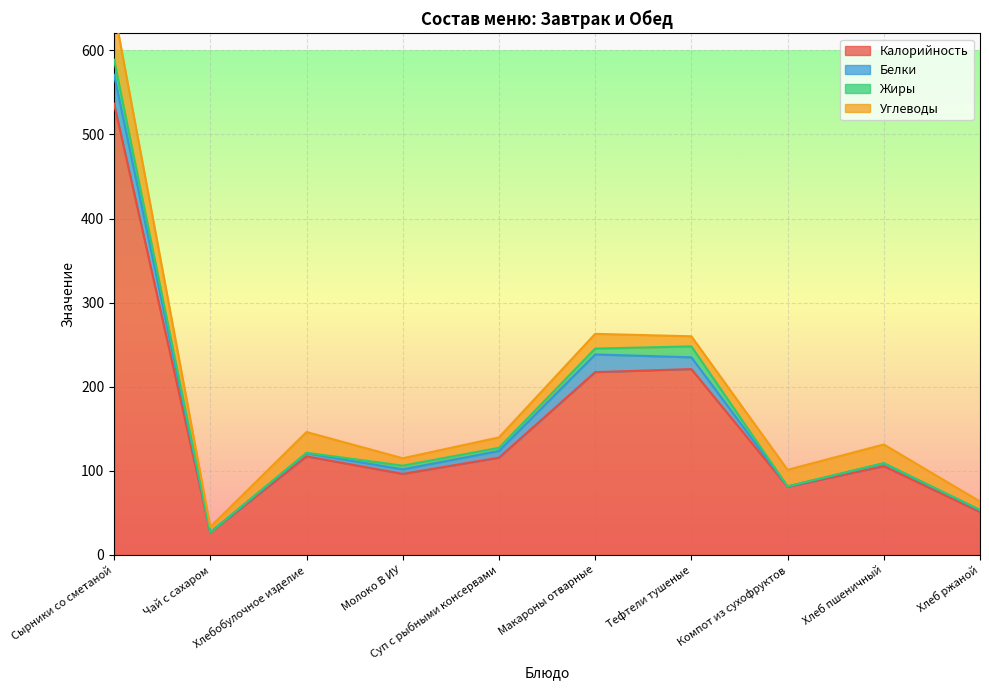

True or false: Углеводы and Калорийность cross at least once.

False